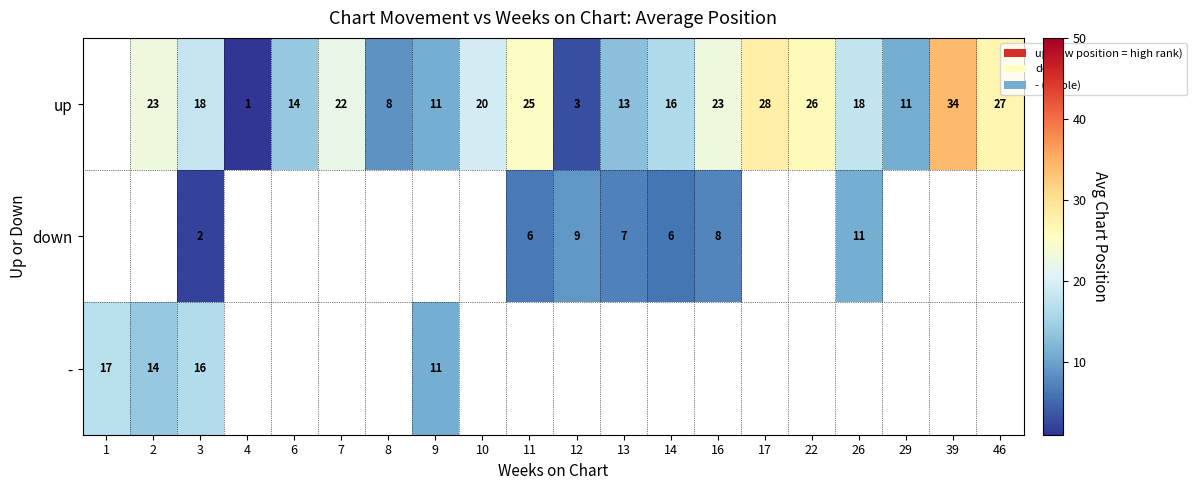

The up series shows 13 at 13. True or false?

True